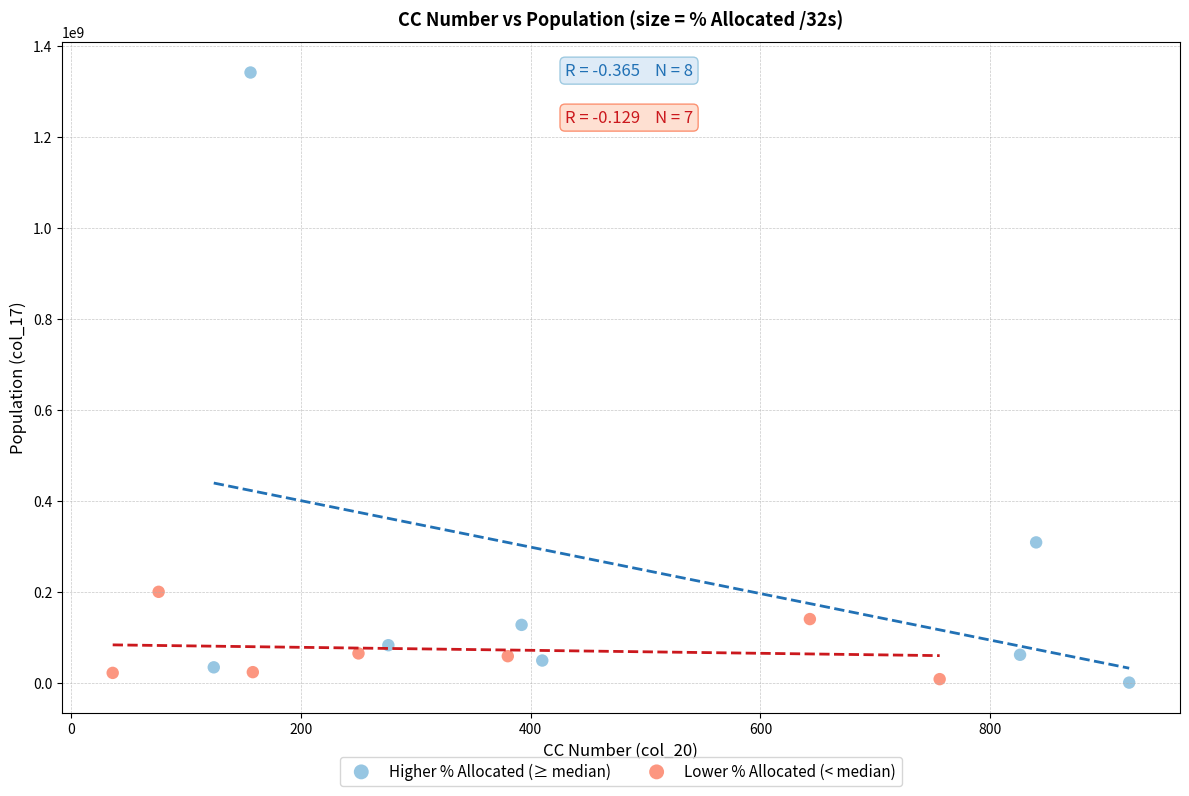

Which series contains the highest Y value?

Higher % Allocated (≥ median)